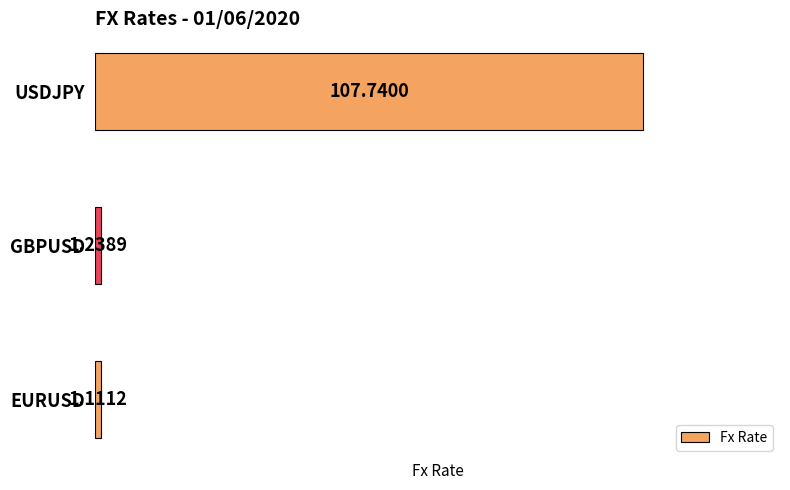

Approximately how many times larger is the value at USDJPY compared to GBPUSD?

87.0